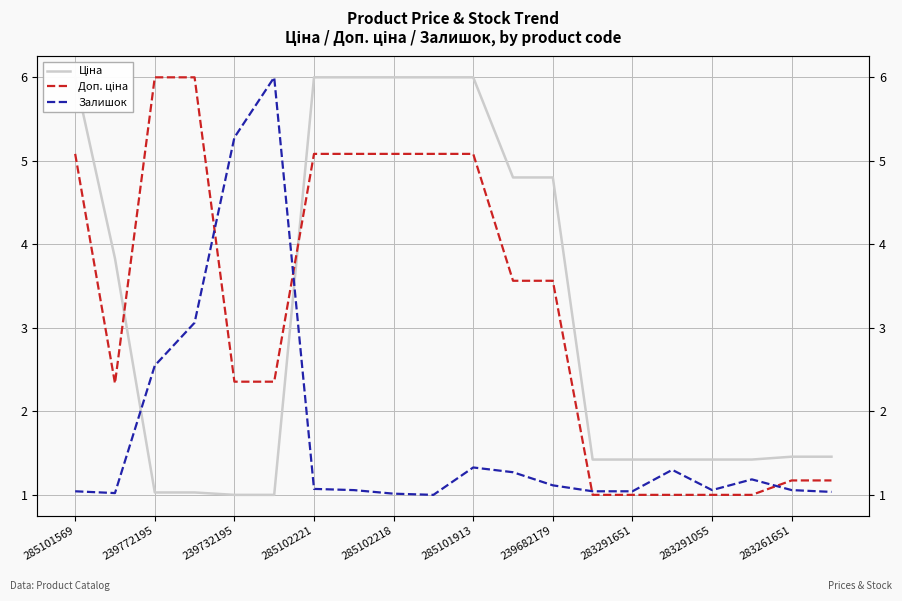

Is this an area chart (filled region under the line)?

No